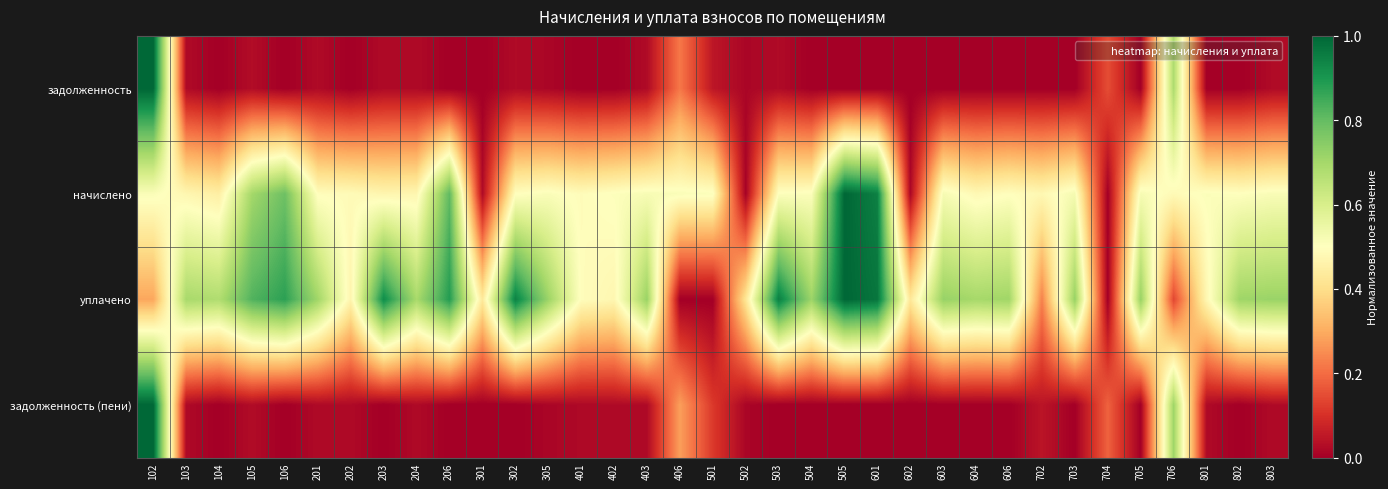

At 504, list the series in order from smallest to largest.

задолженность, задолженность (пени), начислено, уплачено